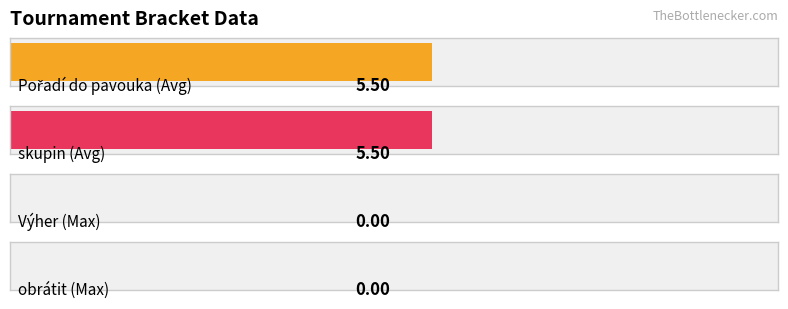

The value of Pořadí do pavouka at 6 is 8. True or false?

False